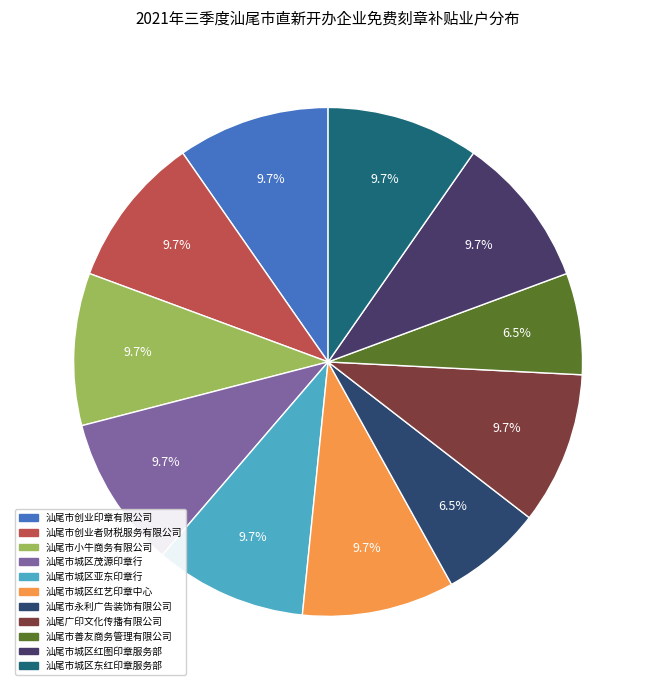

Count the number of slices in the pie.

11